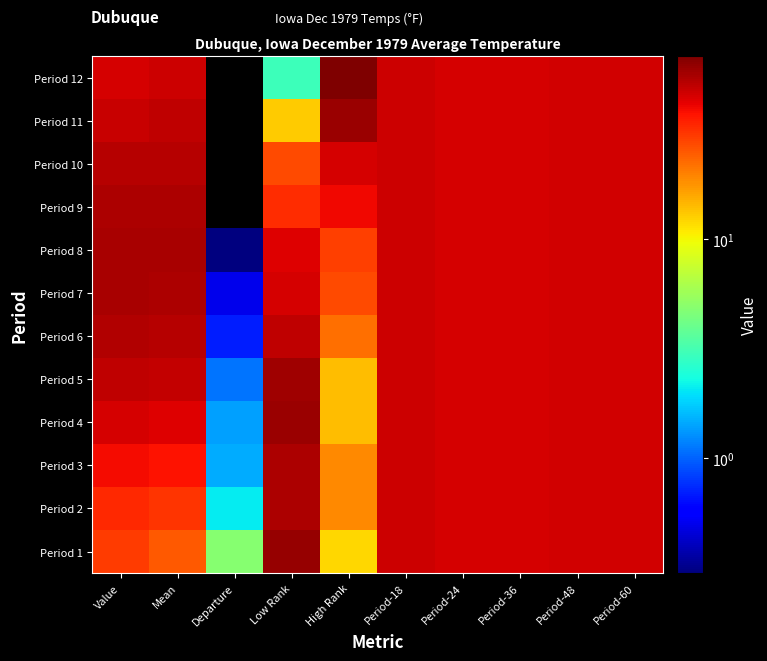

What is the maximum value shown in the chart?

68.0